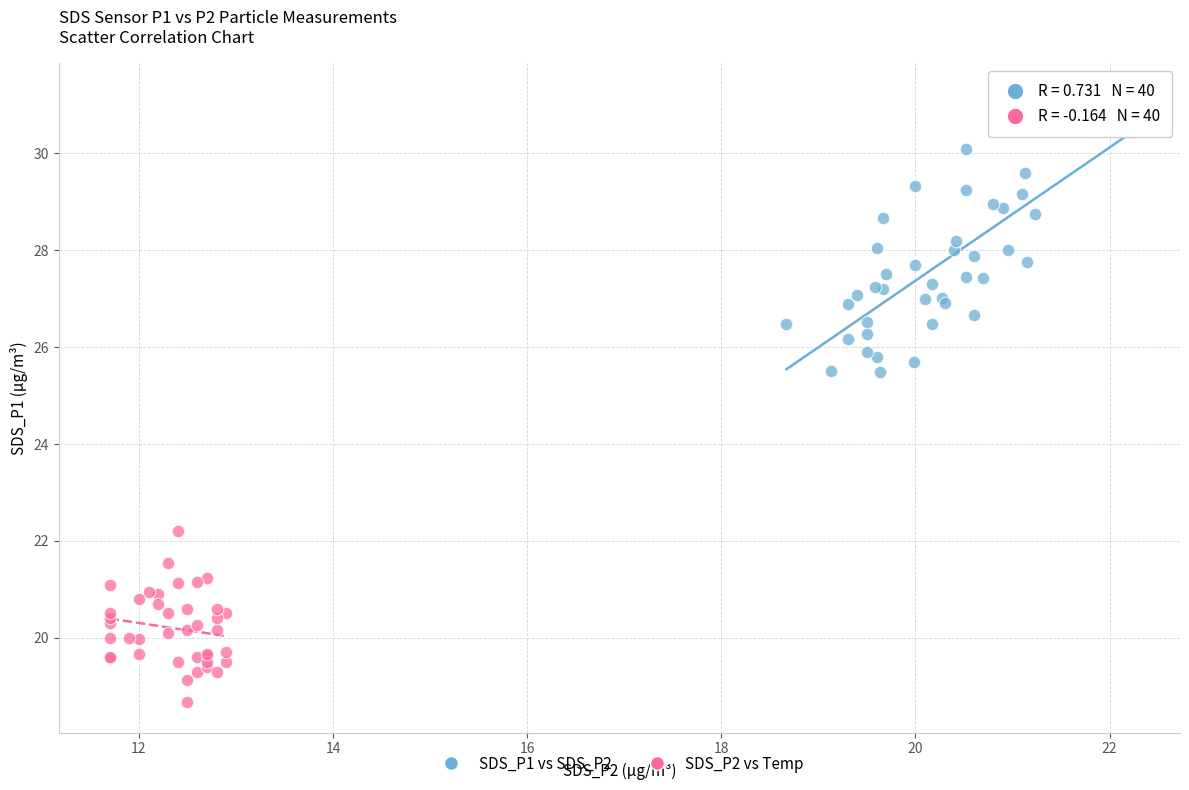

Which series has the widest spread of Y values?

SDS_P1 vs SDS_P2